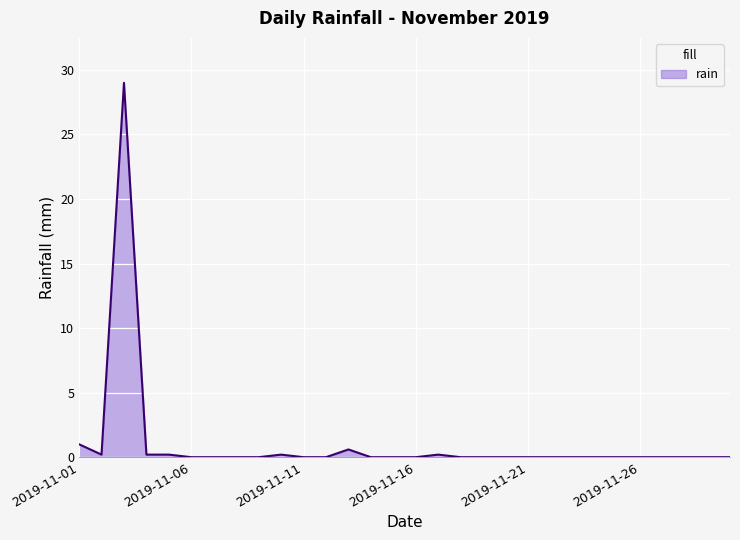

What is the greatest value displayed?

29.0